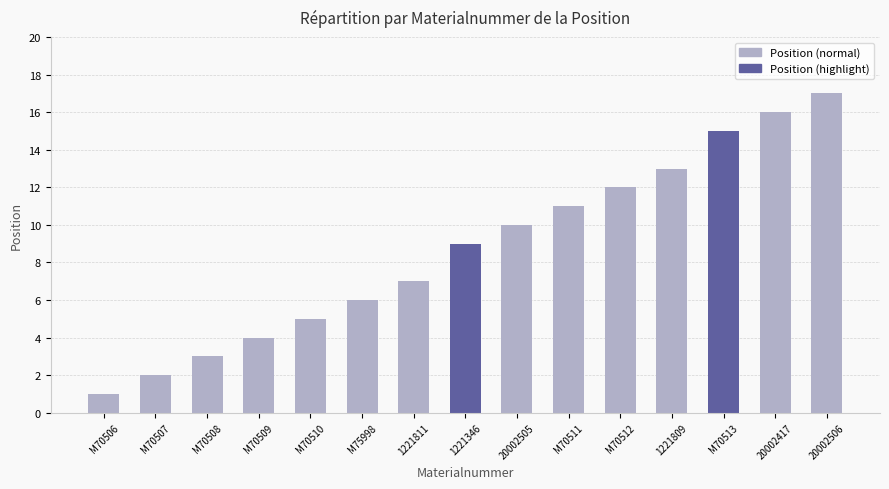

What is the smallest value displayed?

1